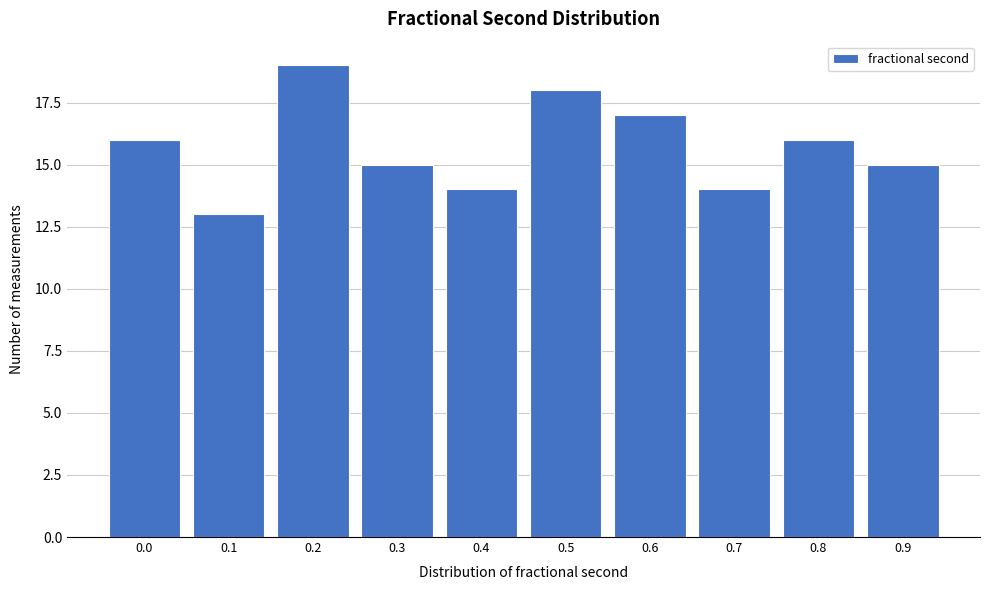

Reading left to right, transcribe all the data shown in this chart.

16	13	19	15	14	18	17	14	16	15